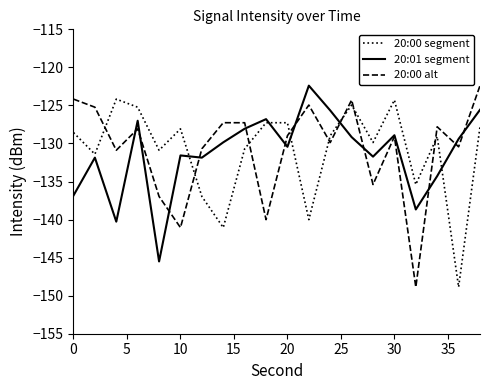

What is the highest value of the 20:01 segment series?

-122.4